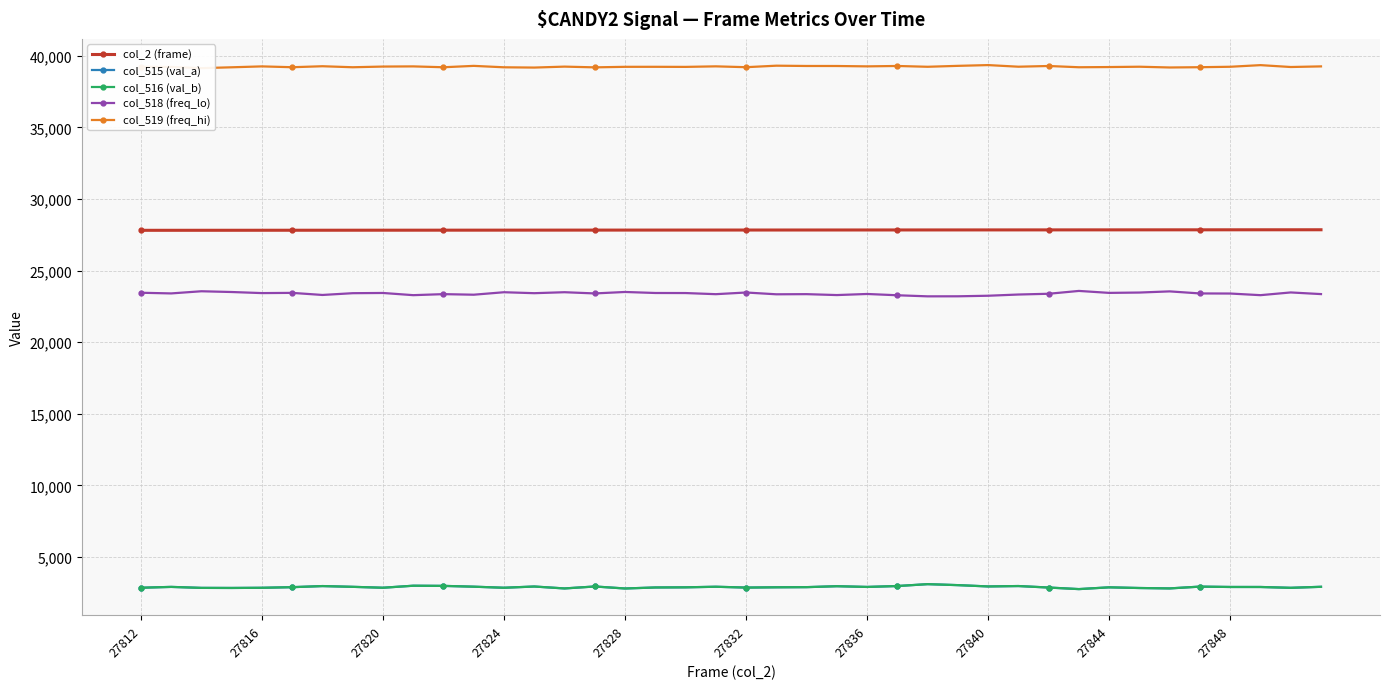

Reading right to left, extract all data points from this chart.

col_2 (frame): 27851	27850	27849	27848	27847	27846	27845	27844	27843	27842	27841	27840	27839	27838	27837	27836	27835	27834	27833	27832	27831	27830	27829	27828	27827	27826	27825	27824	27823	27822	27821	27820	27819	27818	27817	27816	27815	27814	27813	27812
col_515 (val_a): 2917	2845	2904	2904	2929	2804	2832	2879	2756	2866	2969	2941	3033	3101	2970	2907	2958	2892	2882	2862	2920	2879	2869	2799	2938	2802	2936	2850	2924	2980	2992	2851	2914	2967	2890	2847	2835	2841	2909	2851
col_516 (val_b): 2915	2845	2902	2904	2929	2803	2831	2879	2755	2863	2969	2941	3032	3101	2970	2906	2957	2892	2882	2862	2920	2879	2869	2798	2938	2801	2936	2849	2924	2980	2991	2850	2914	2967	2890	2847	2835	2840	2909	2850
col_518 (freq_lo): 23358	23473	23283	23397	23403	23547	23466	23442	23579	23381	23328	23243	23204	23201	23276	23366	23290	23354	23344	23469	23352	23431	23435	23506	23404	23489	23421	23488	23315	23355	23283	23436	23421	23297	23443	23428	23503	23556	23405	23452
col_519 (freq_hi): 39260	39217	39348	39234	39203	39184	39237	39214	39200	39288	39238	39351	39298	39233	39289	39262	39287	39289	39309	39204	39263	39225	39231	39230	39193	39244	39178	39197	39296	39200	39260	39248	39200	39271	39202	39260	39197	39138	39221	39232